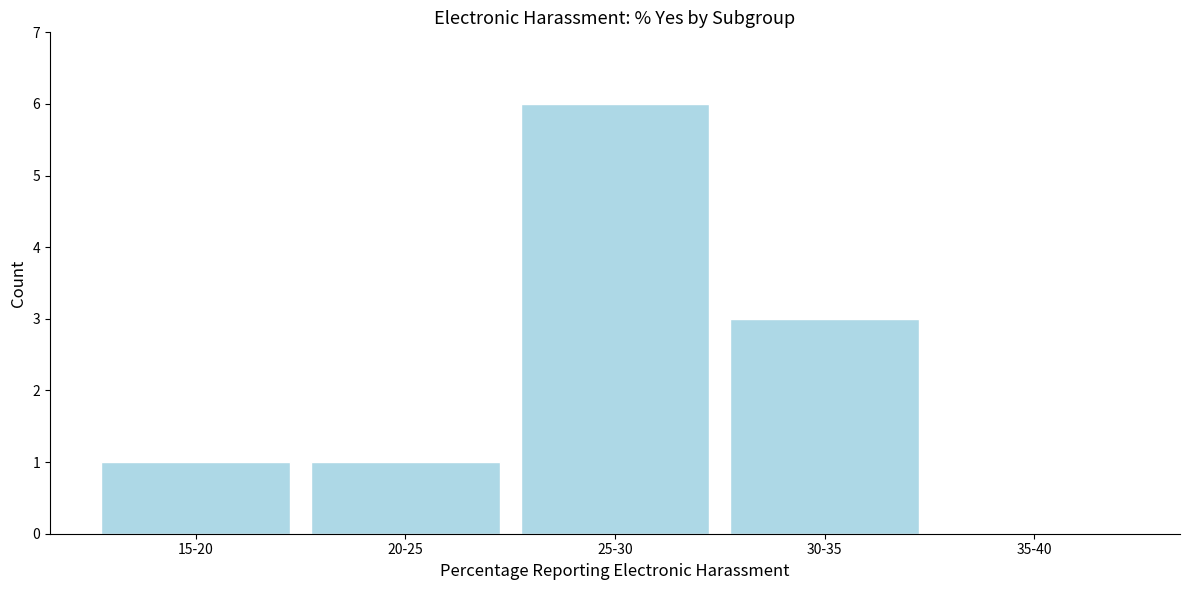

Reading right to left, what are all the values shown in this chart?

35-40=0	30-35=3	25-30=6	20-25=1	15-20=1